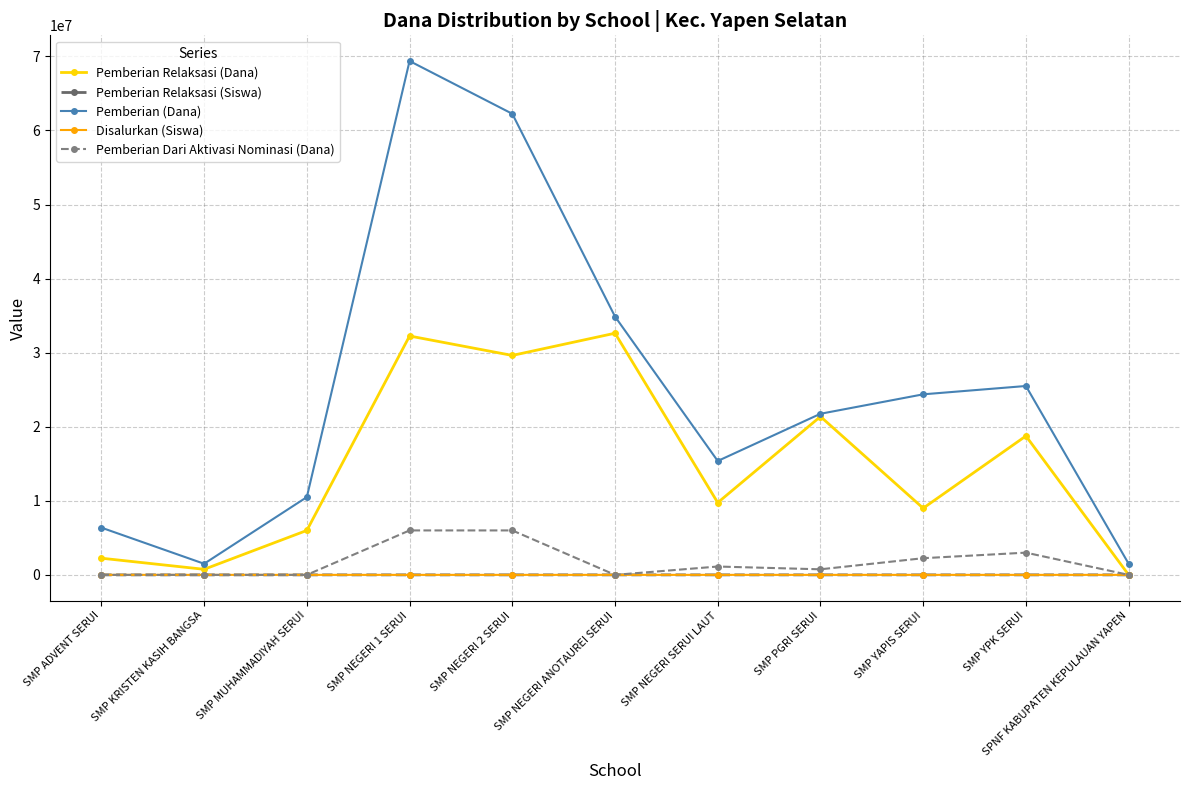

Is this an area chart (filled region under the line)?

No